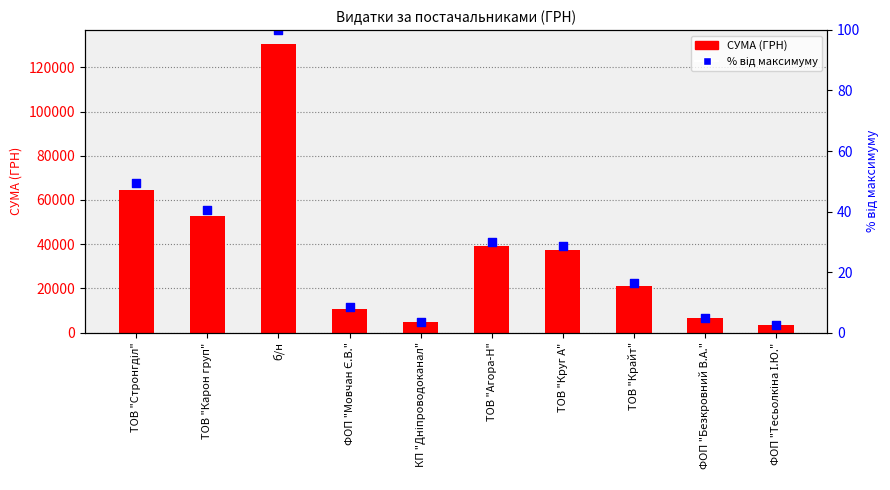

What is the total value across all series at ФОП "Безкровний В.А."?

6368.1